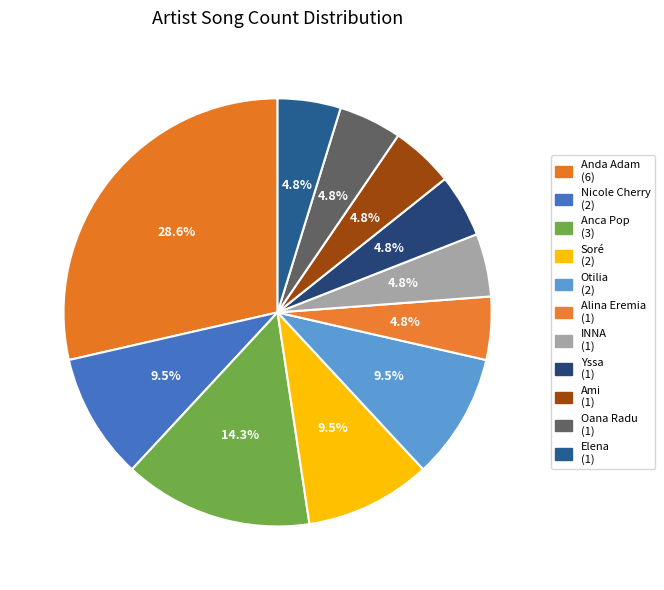

To the nearest percent, what is the combined percentage of Anca Pop and Ami?

19%